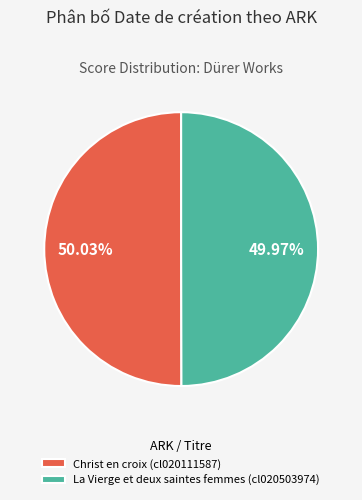

How many slices are in this pie chart?

2